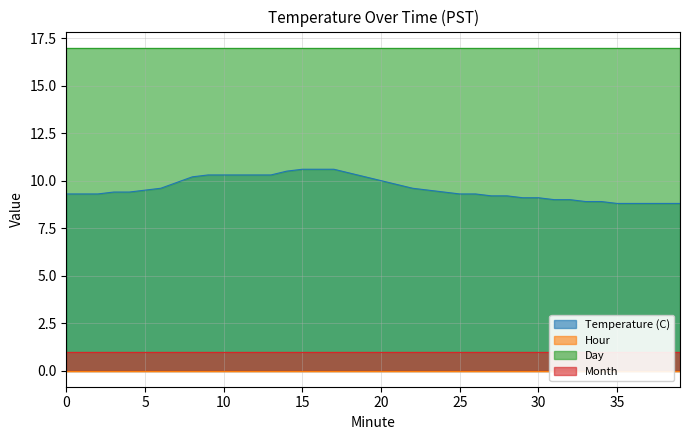

Reading left to right, extract all data points from this chart.

Temperature (C): 9.3	9.3	9.3	9.4	9.4	9.5	9.6	9.9	10.2	10.3	10.3	10.3	10.3	10.3	10.5	10.6	10.6	10.6	10.4	10.2	10.0	9.8	9.6	9.5	9.4	9.3	9.3	9.2	9.2	9.1	9.1	9.0	9.0	8.9	8.9	8.8	8.8	8.8	8.8	8.8
Hour: 0.0	0.0	0.0	0.0	0.0	0.0	0.0	0.0	0.0	0.0	0.0	0.0	0.0	0.0	0.0	0.0	0.0	0.0	0.0	0.0	0.0	0.0	0.0	0.0	0.0	0.0	0.0	0.0	0.0	0.0	0.0	0.0	0.0	0.0	0.0	0.0	0.0	0.0	0.0	0.0
Day: 17.0	17.0	17.0	17.0	17.0	17.0	17.0	17.0	17.0	17.0	17.0	17.0	17.0	17.0	17.0	17.0	17.0	17.0	17.0	17.0	17.0	17.0	17.0	17.0	17.0	17.0	17.0	17.0	17.0	17.0	17.0	17.0	17.0	17.0	17.0	17.0	17.0	17.0	17.0	17.0
Month: 1.0	1.0	1.0	1.0	1.0	1.0	1.0	1.0	1.0	1.0	1.0	1.0	1.0	1.0	1.0	1.0	1.0	1.0	1.0	1.0	1.0	1.0	1.0	1.0	1.0	1.0	1.0	1.0	1.0	1.0	1.0	1.0	1.0	1.0	1.0	1.0	1.0	1.0	1.0	1.0